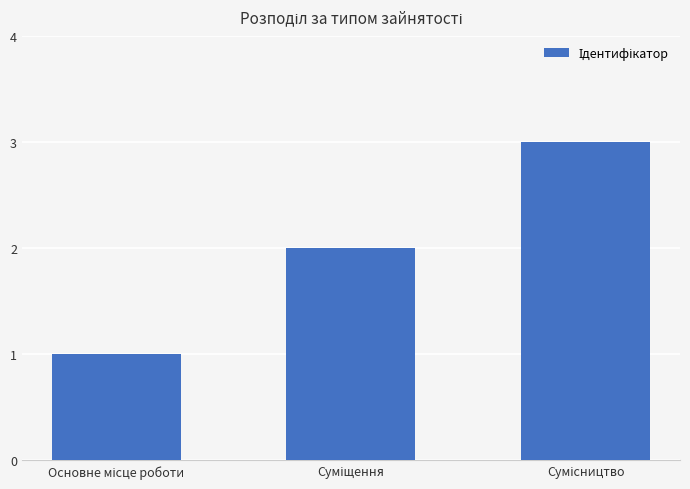

What is the sum of all values?

6